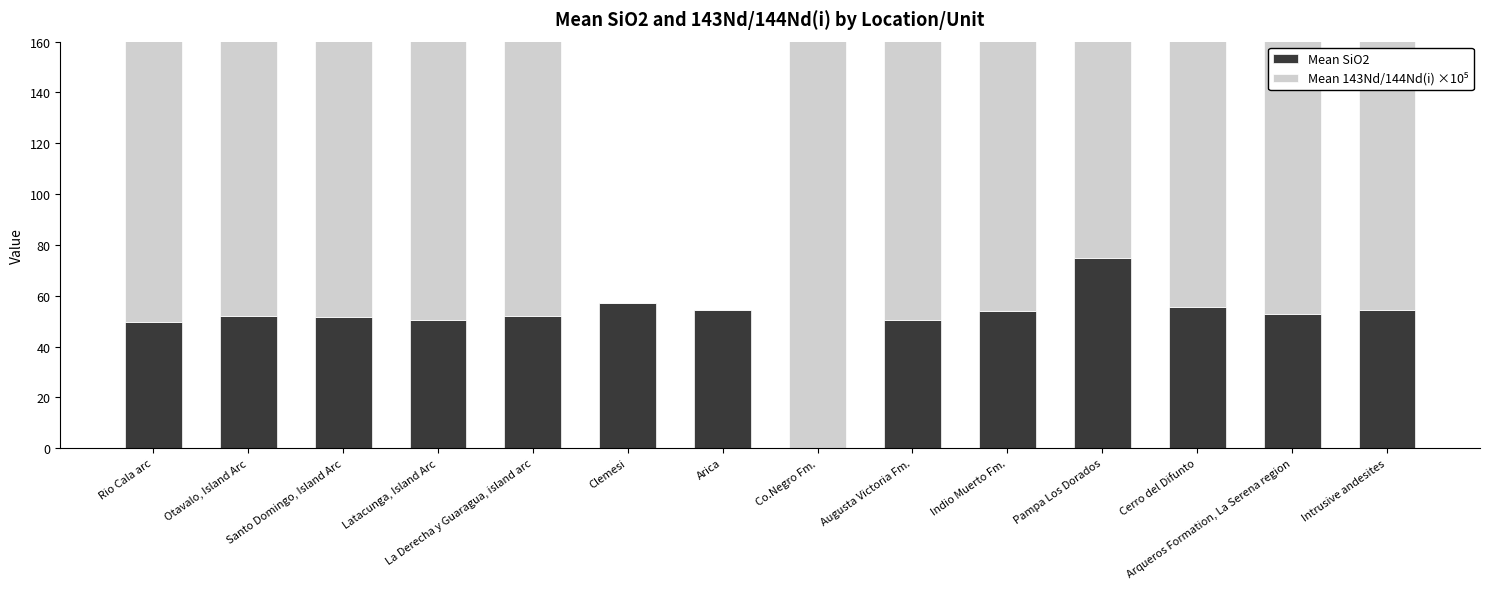

The Mean SiO2 series shows 57.0 at Clemesi. True or false?

True